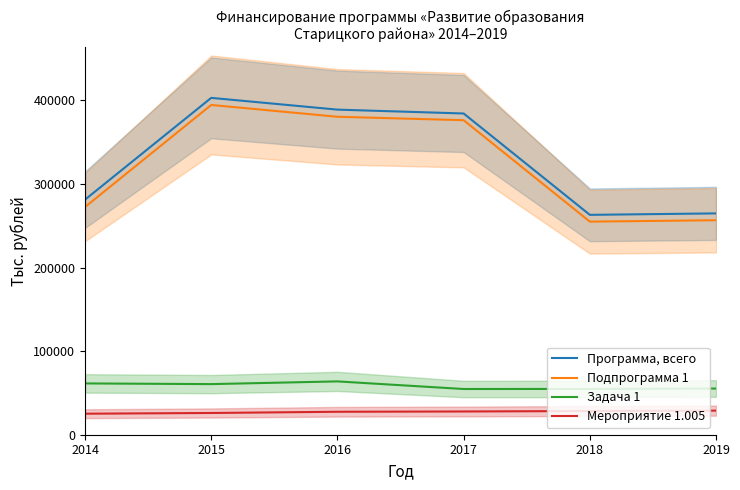

True or false: Мероприятие 1.005 and Программа, всего intersect in this chart.

False